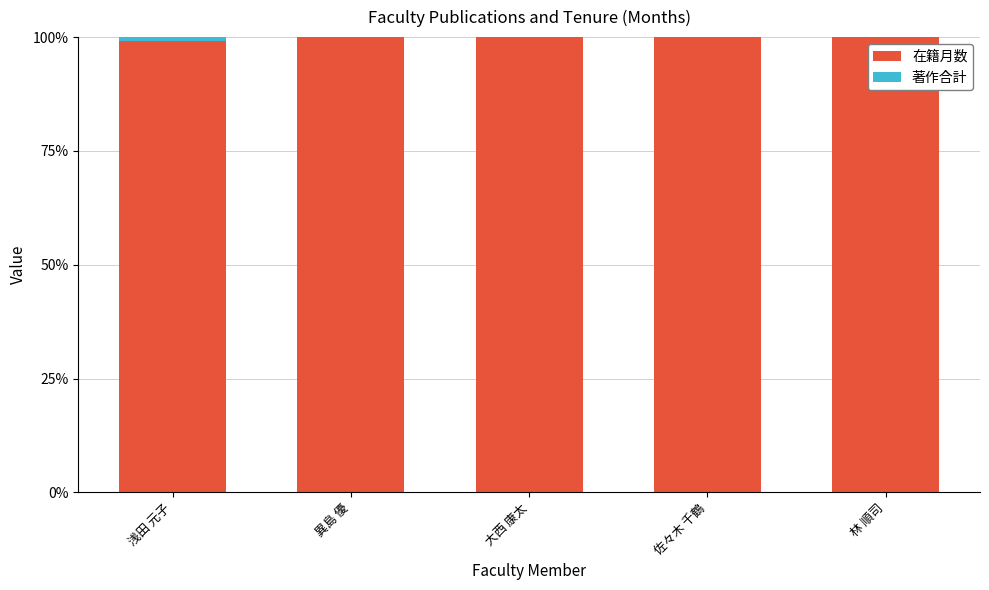

The 在籍月数 series shows 131.0 at 大西 康太. True or false?

False